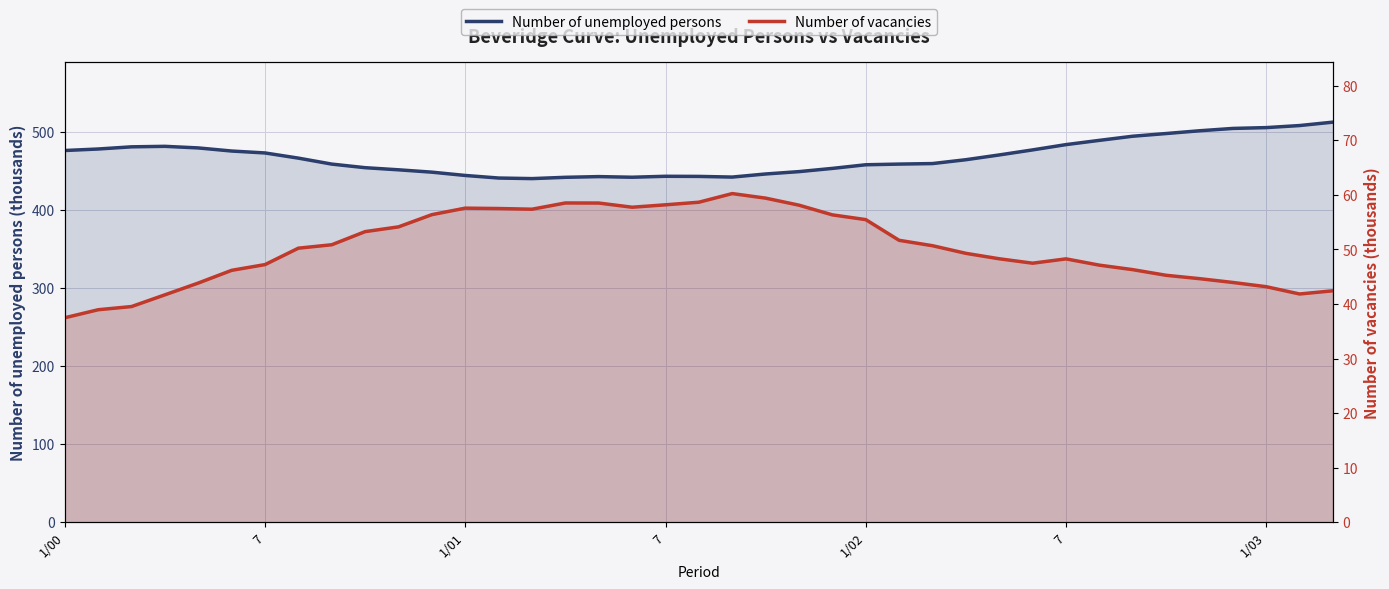

How many values in the Number of vacancies series exceed 50?

20